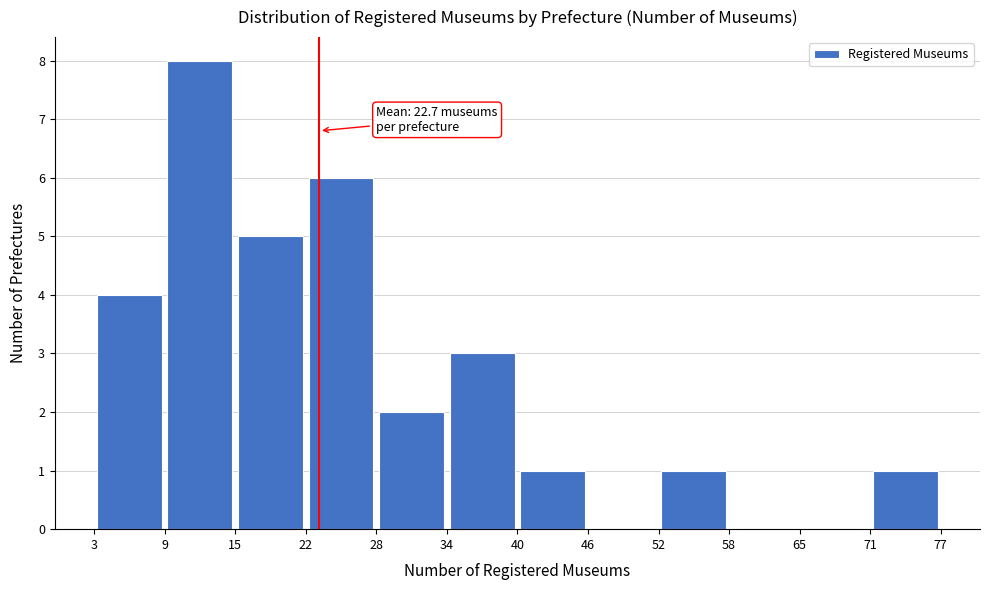

Over which range of the x-axis is the bar tallest?

9 to 15